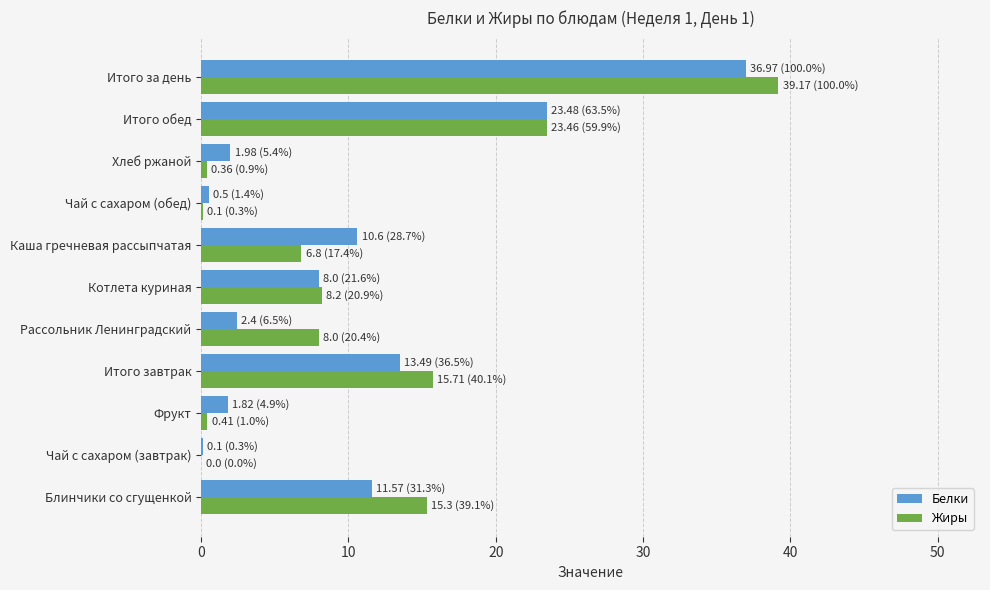

What is the greatest value displayed?

39.2